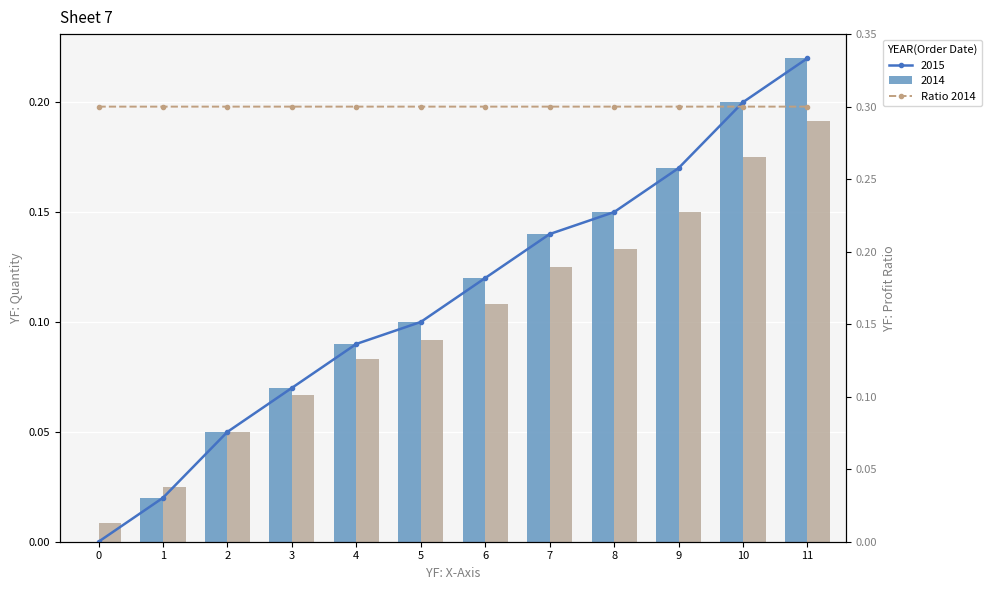

At which category does the chart reach its peak across all series?

11